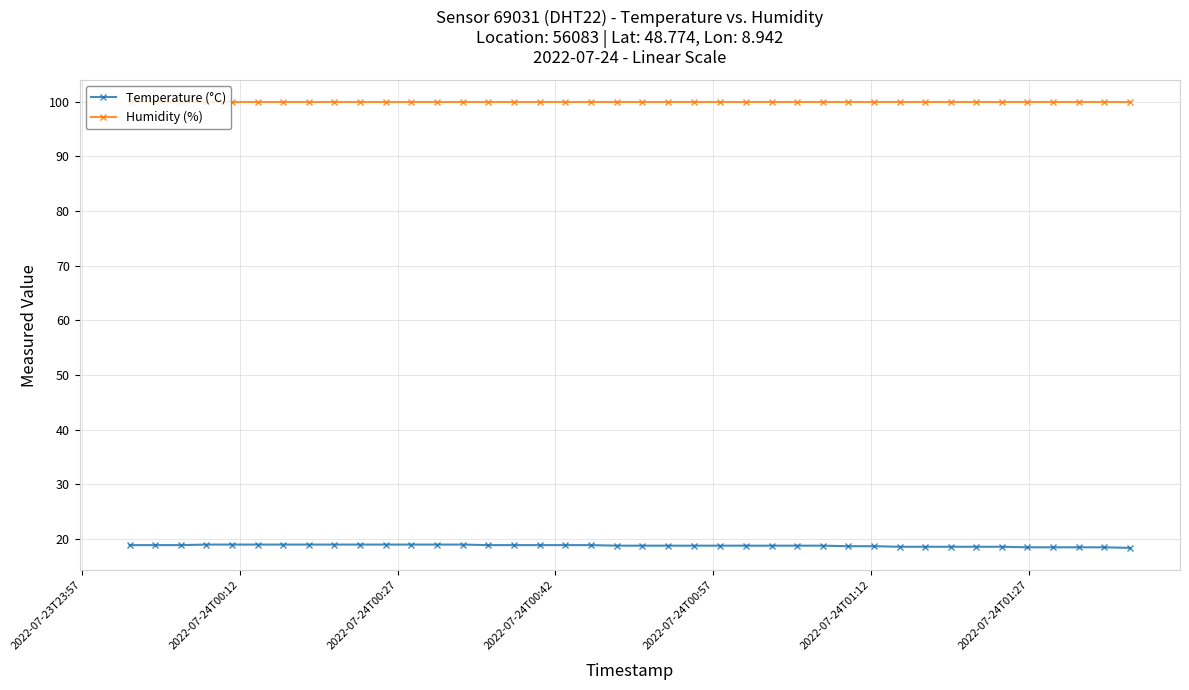

At how many categories does at least one series exceed 58?

40